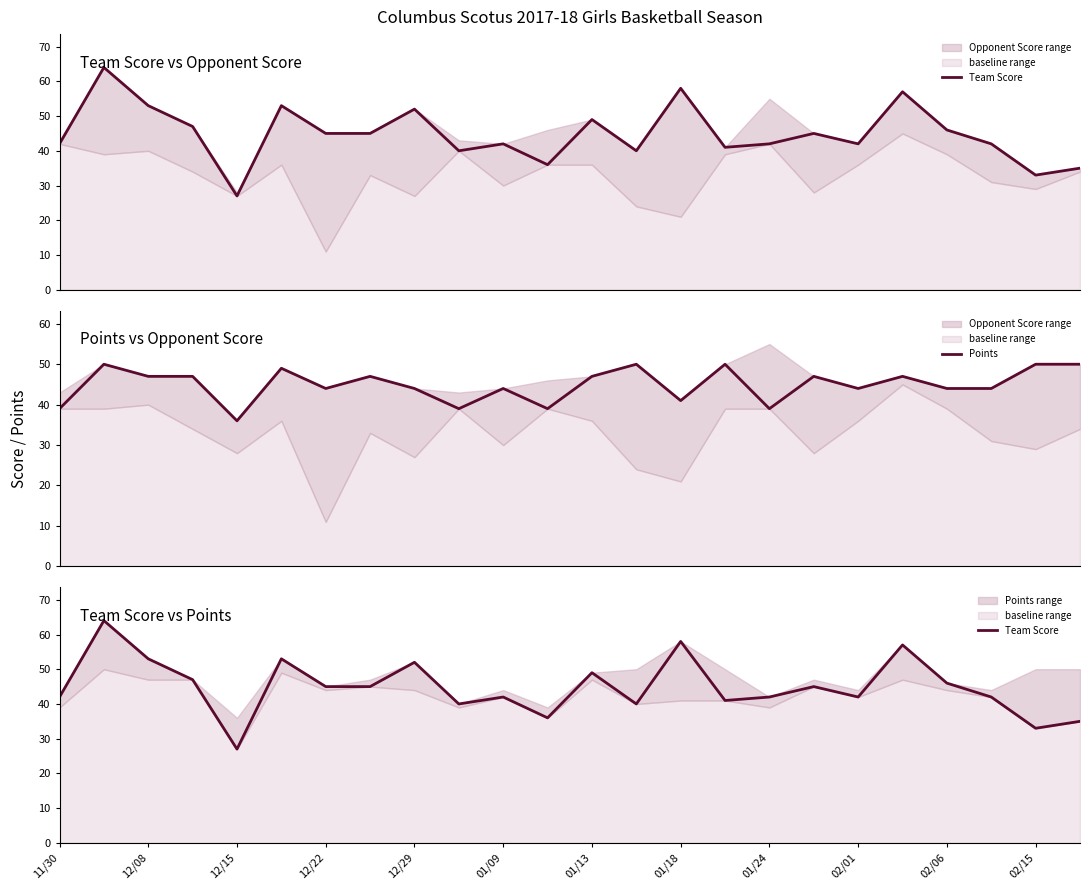

Which series has the largest total across all categories?

Points